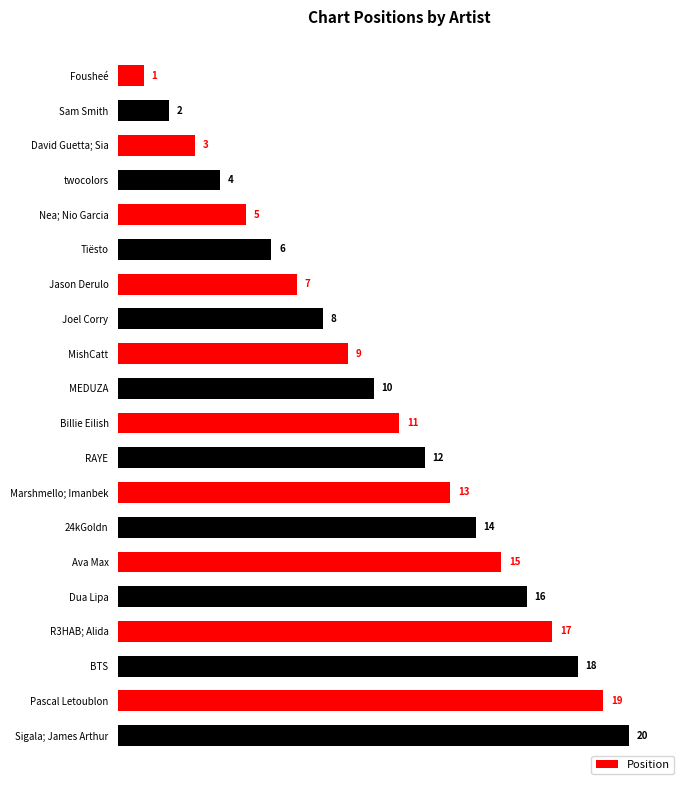

Which category has the highest value across all series?

Sigala; James Arthur